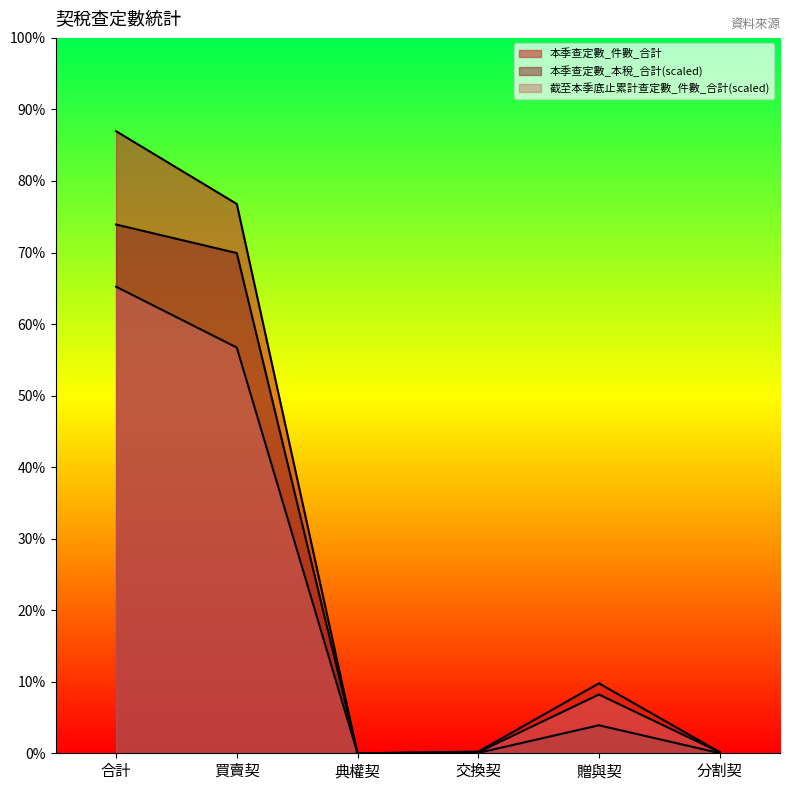

What is the sum of all 截至本季底止累計查定數_件數_合計 values?

4027.5